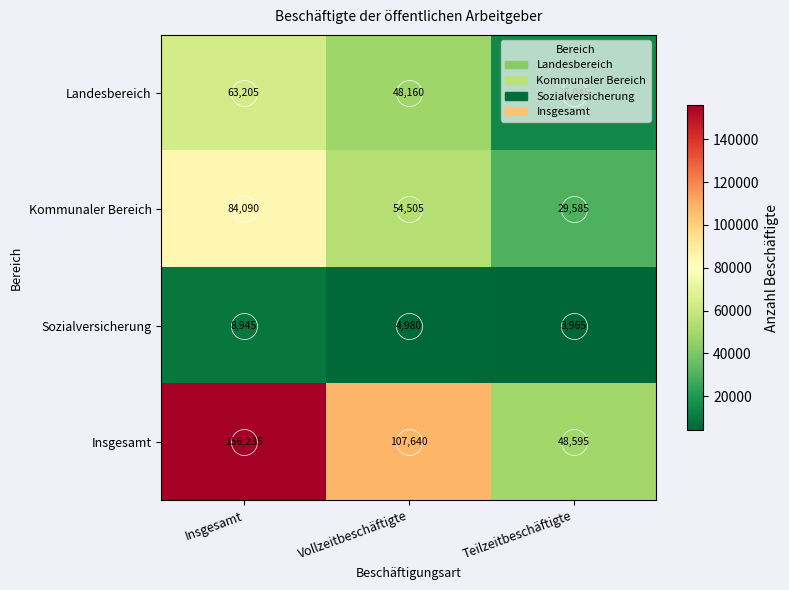

List the labels in order of Kommunaler Bereich value, largest first.

Insgesamt, Vollzeitbeschäftigte, Teilzeitbeschäftigte